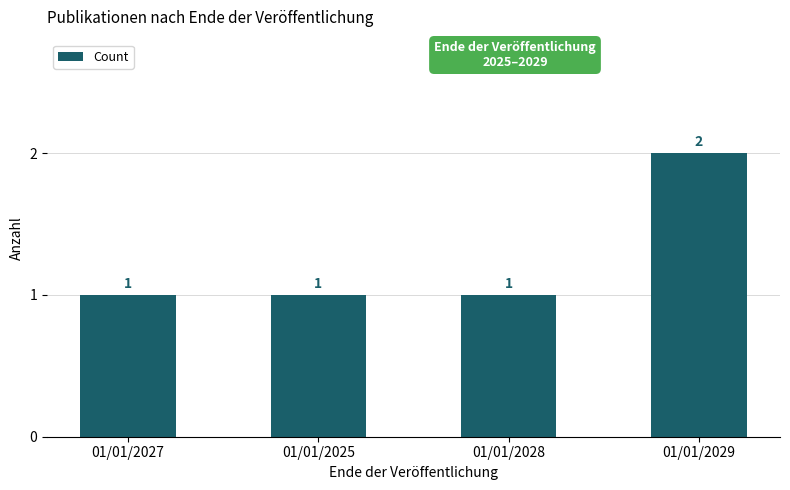

Count the values in the range 1 to 2.

4